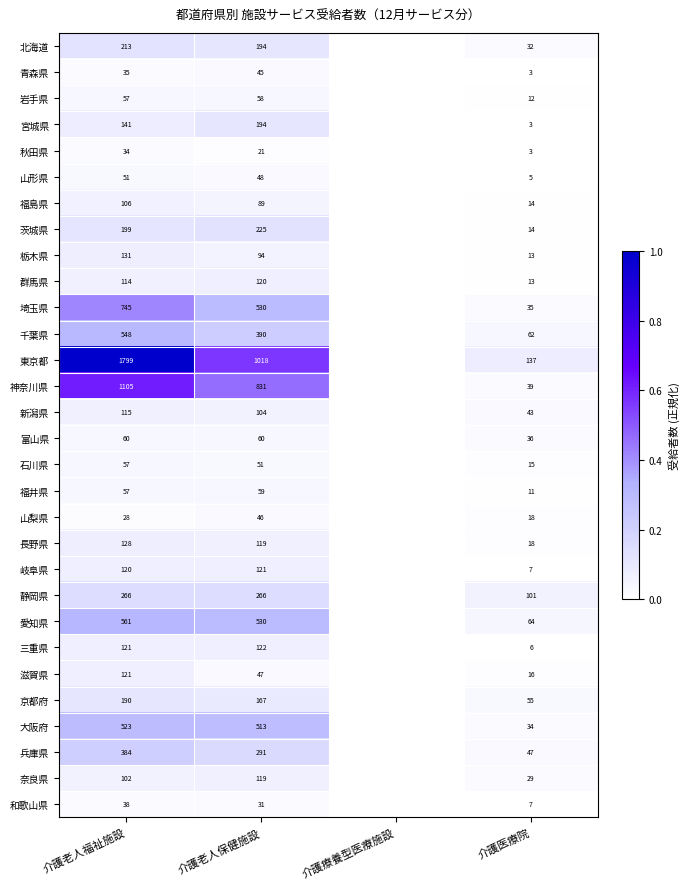

What is the difference between the 青森県 values at 介護老人福祉施設 and 介護医療院?

32